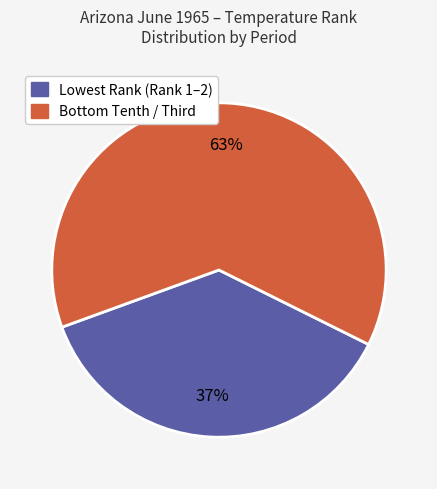

Does any single category account for the majority?

Yes